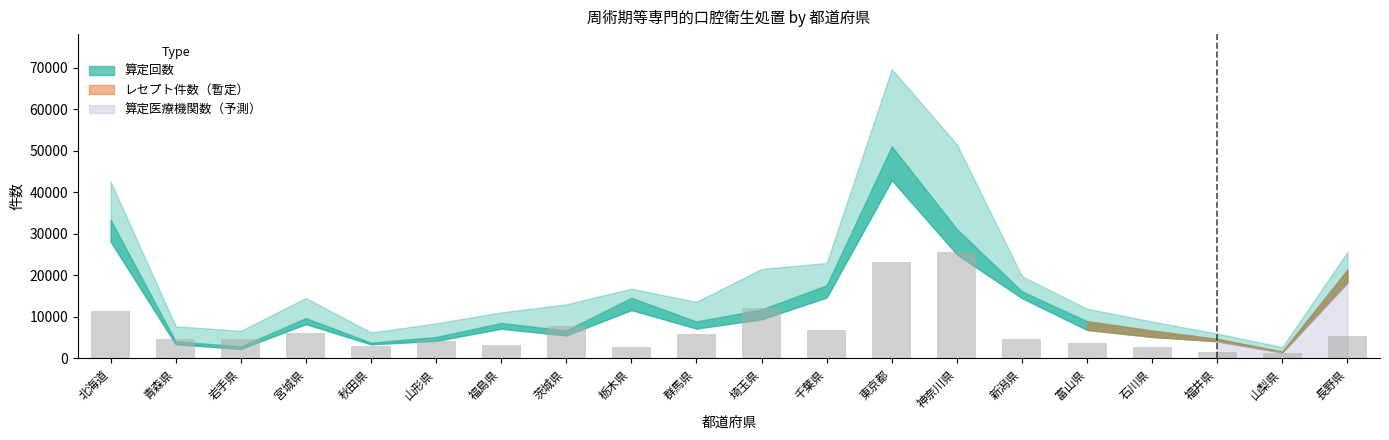

What is the ratio of the value at 千葉県 to the value at 岩手県?

1.4